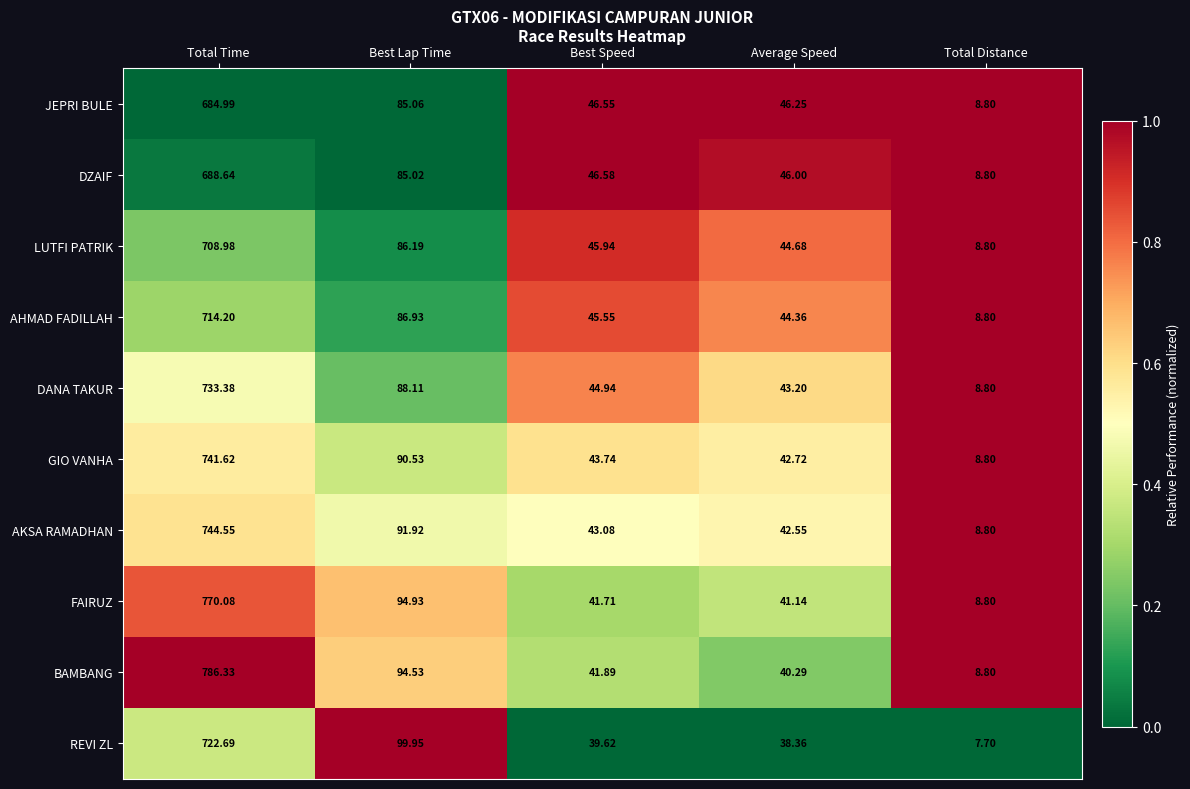

List the series in order of their peak value, highest first.

BAMBANG, FAIRUZ, AKSA RAMADHAN, GIO VANHA, DANA TAKUR, REVI ZL, AHMAD FADILLAH, LUTFI PATRIK, DZAIF, JEPRI BULE